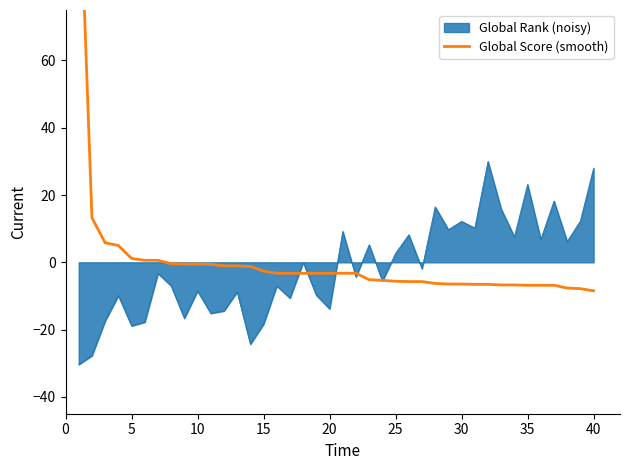

What is the maximum value for Global Rank (noisy)?

30.0